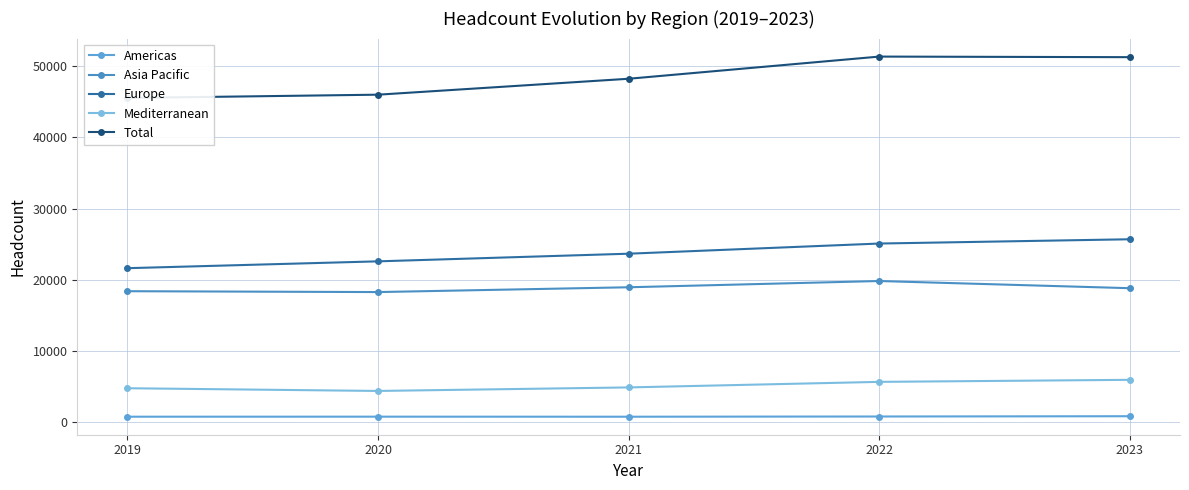

Is it true that Europe equals 23668 at 2021?

True